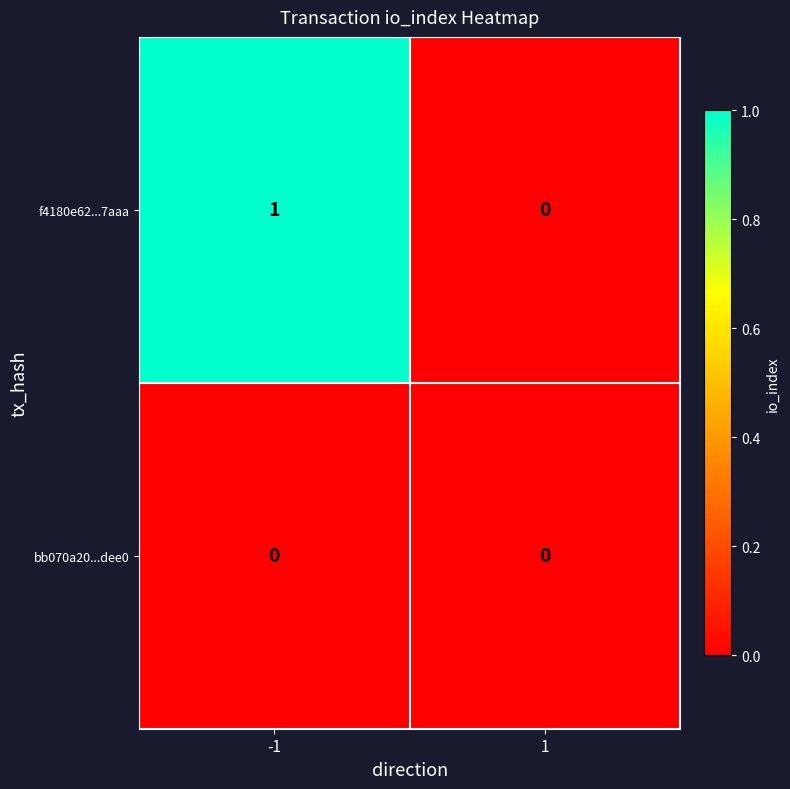

True or false: bb070a20...dee0 has a value of 0 at -1.

True